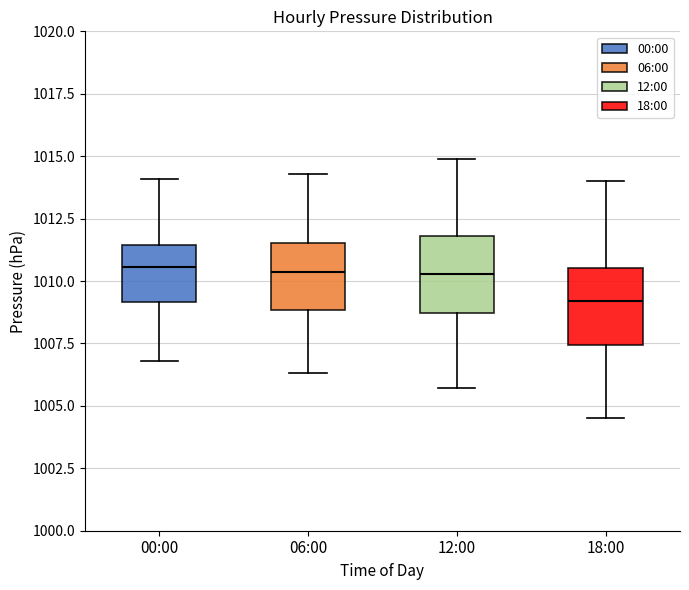

Where does the median line of the box for 12:00 sit on the y-axis? The values are not printed on the chart, so give them approximately, as read against the axis.

1010.5